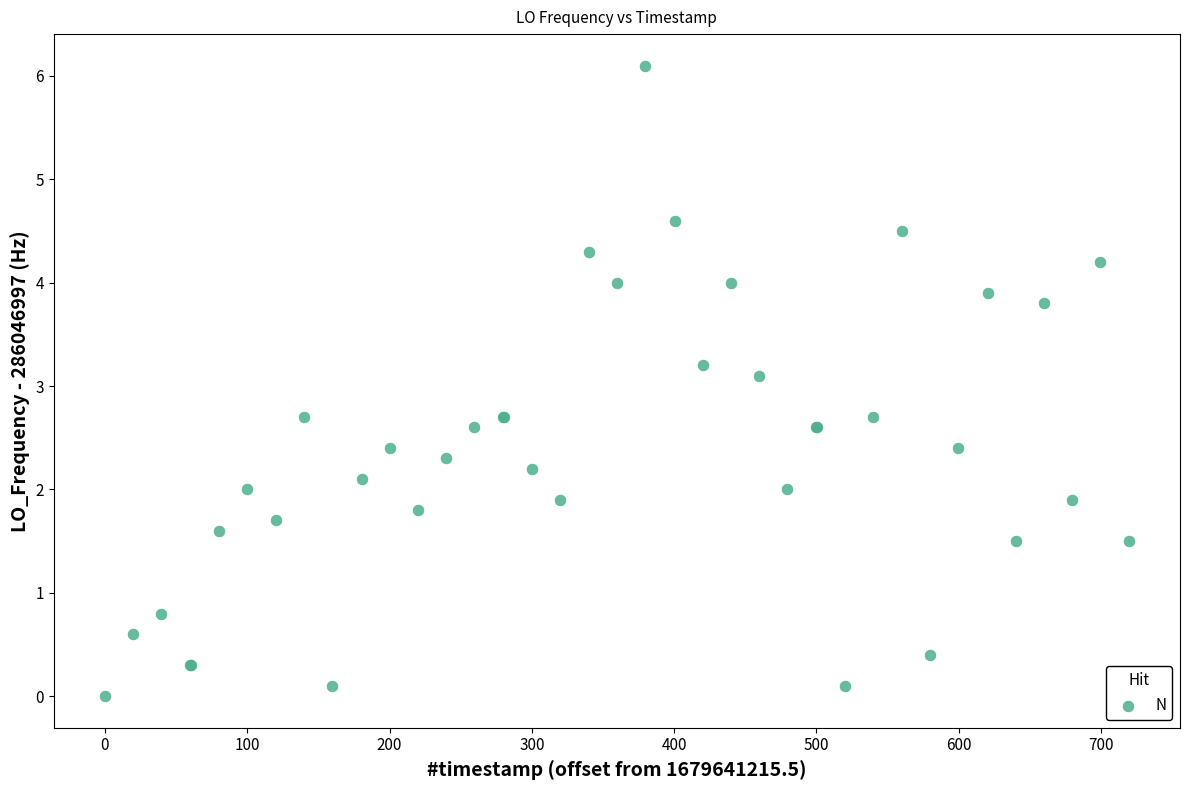

What Y value in the scatter plot is closest to 3?

3.1